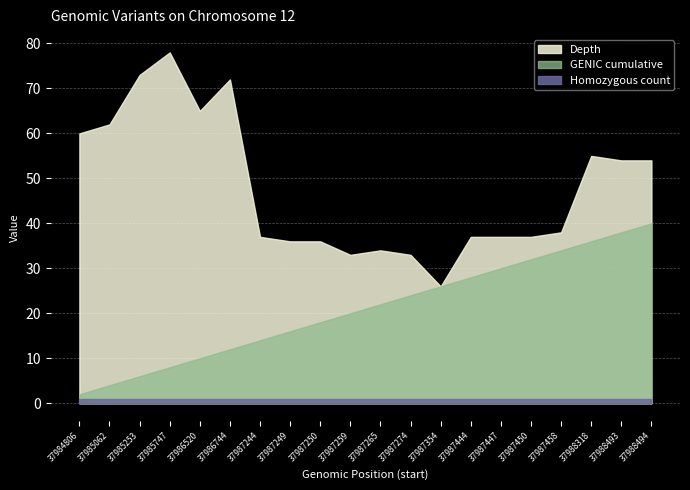

How many lines are shown in the chart?

3